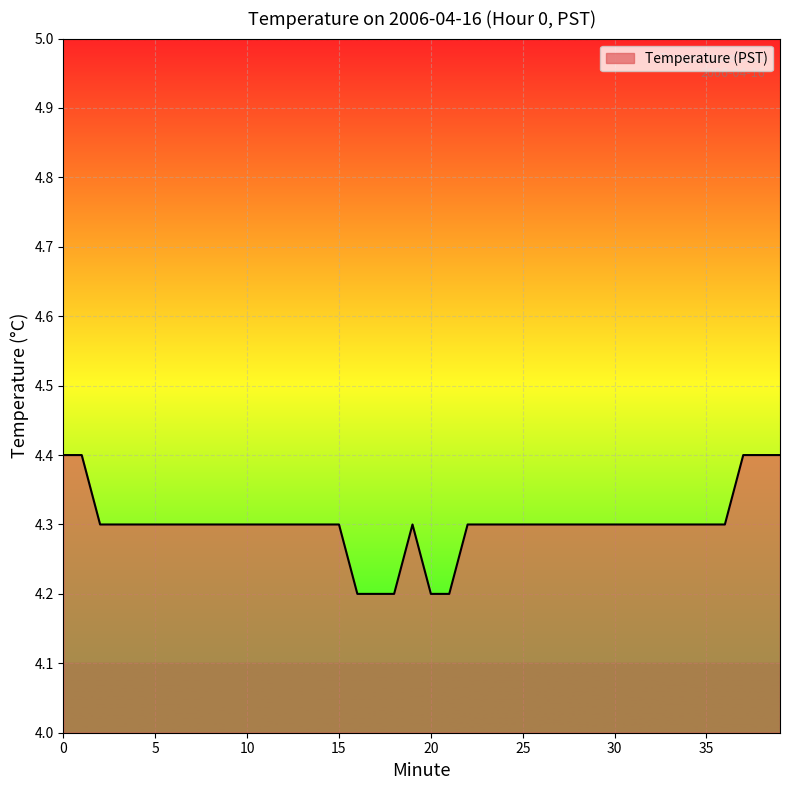

What is the smallest value displayed?

4.2